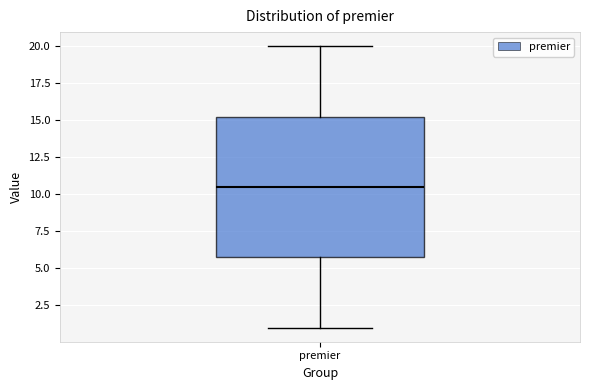

Where does the median line of the box for premier sit on the y-axis? The values are not printed on the chart, so give them approximately, as read against the axis.

10.5